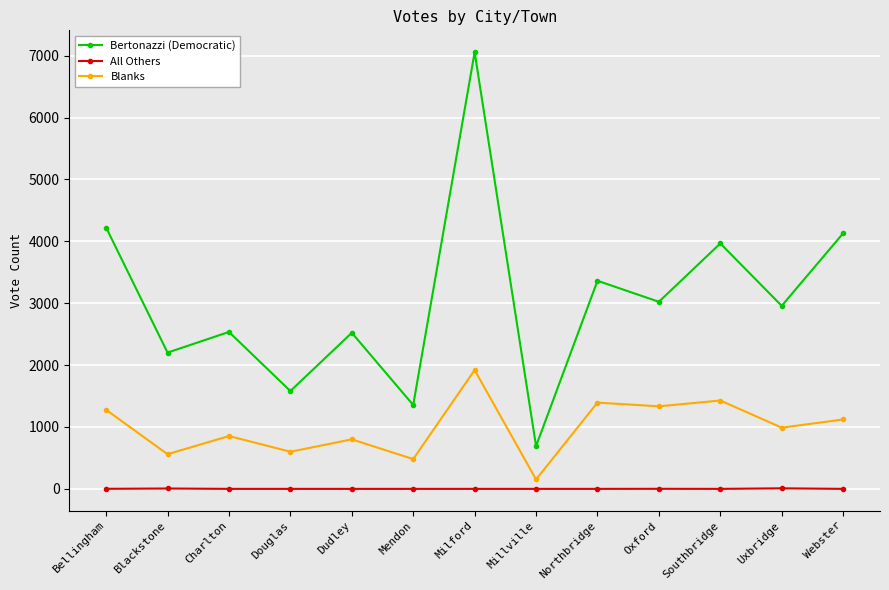

Is the value of All Others at Mendon greater than the value of Blanks at Bellingham?

No